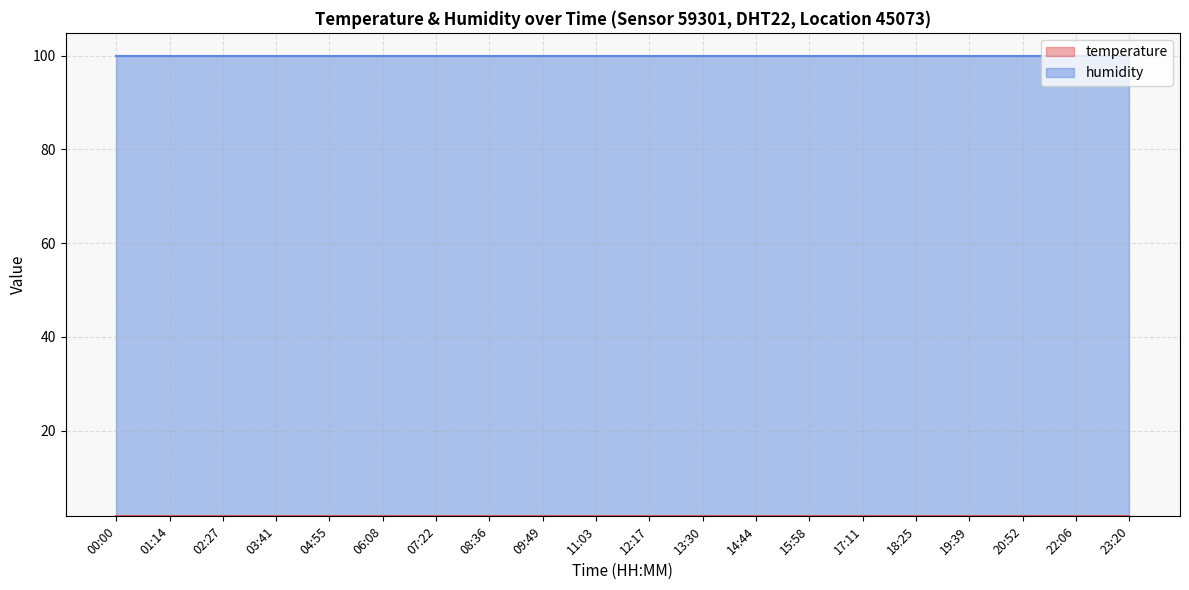

True or false: temperature and humidity cross at least once.

False